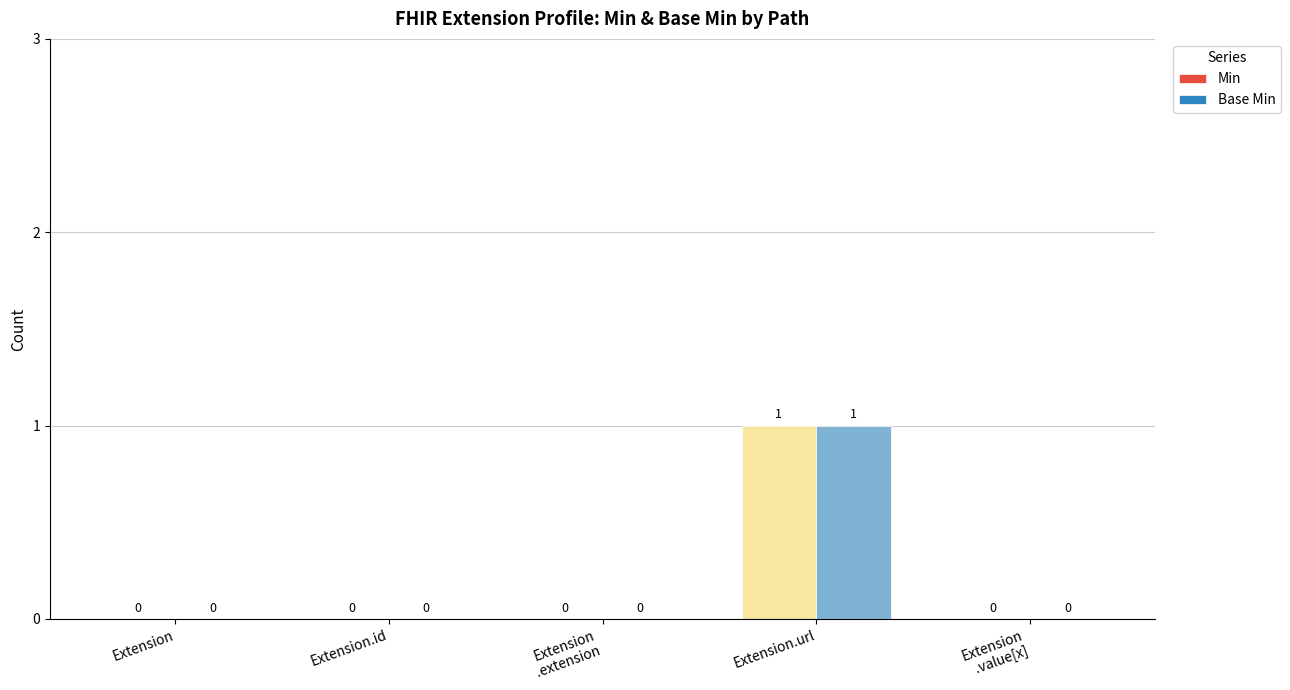

True or false: Base Min has a value of 0 at Extension.id.

True